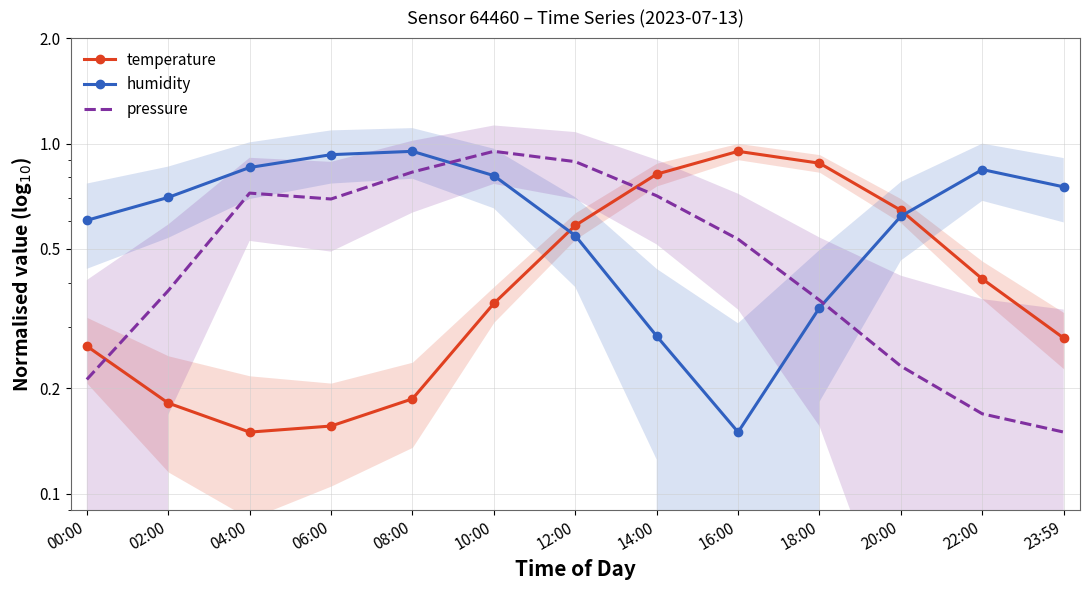

What is the value of the humidity point at the 6th from the left?

0.8